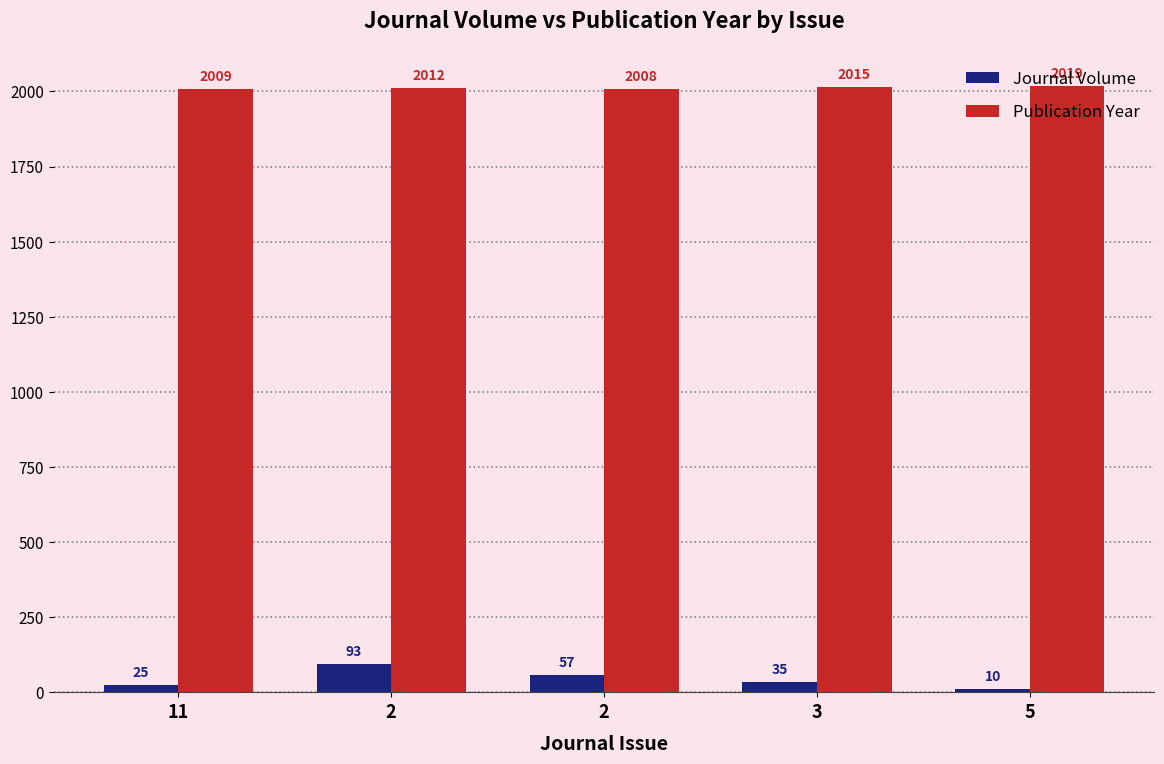

How many categories are shown in the chart?

5